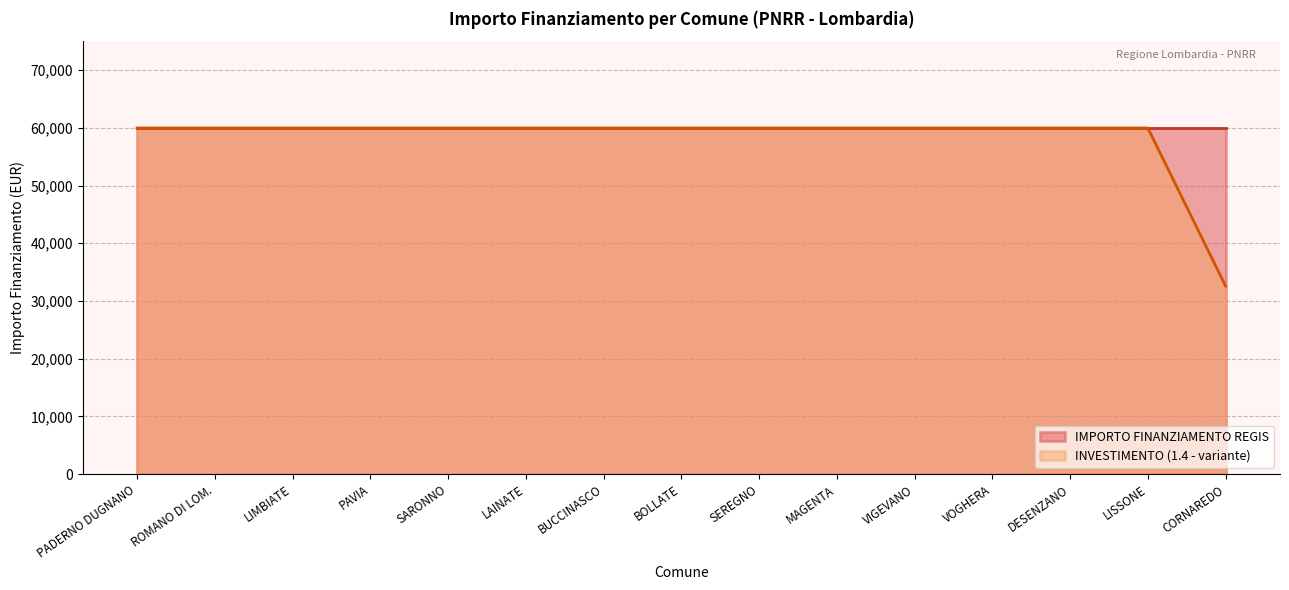

What is the total value across all series at 1.4?

92555